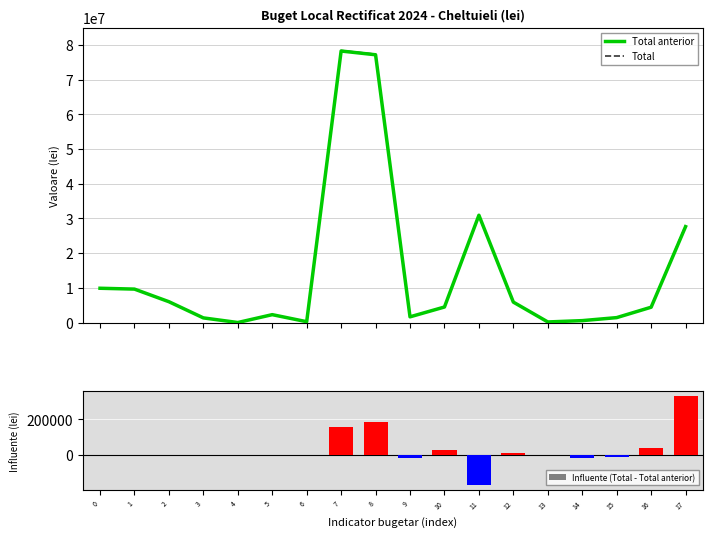

At how many categories does at least one series exceed 70080411?

2